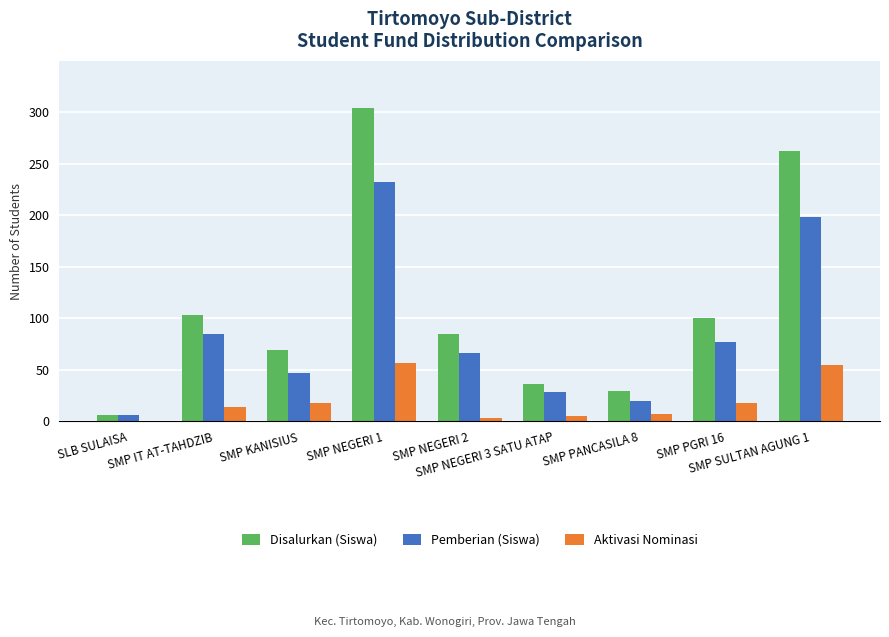

Which series has the largest range (max minus min)?

Disalurkan (Siswa)